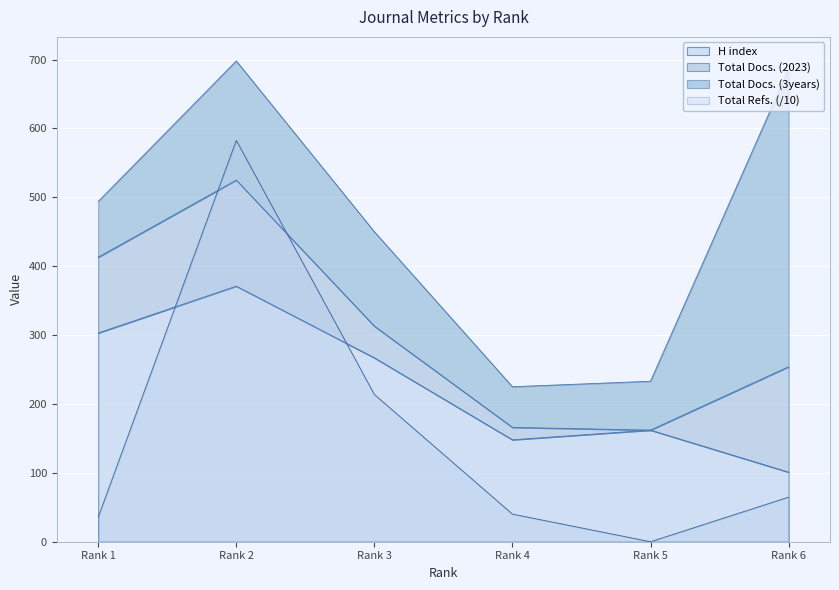

What value does the H index series have at Rank 2?

371.0